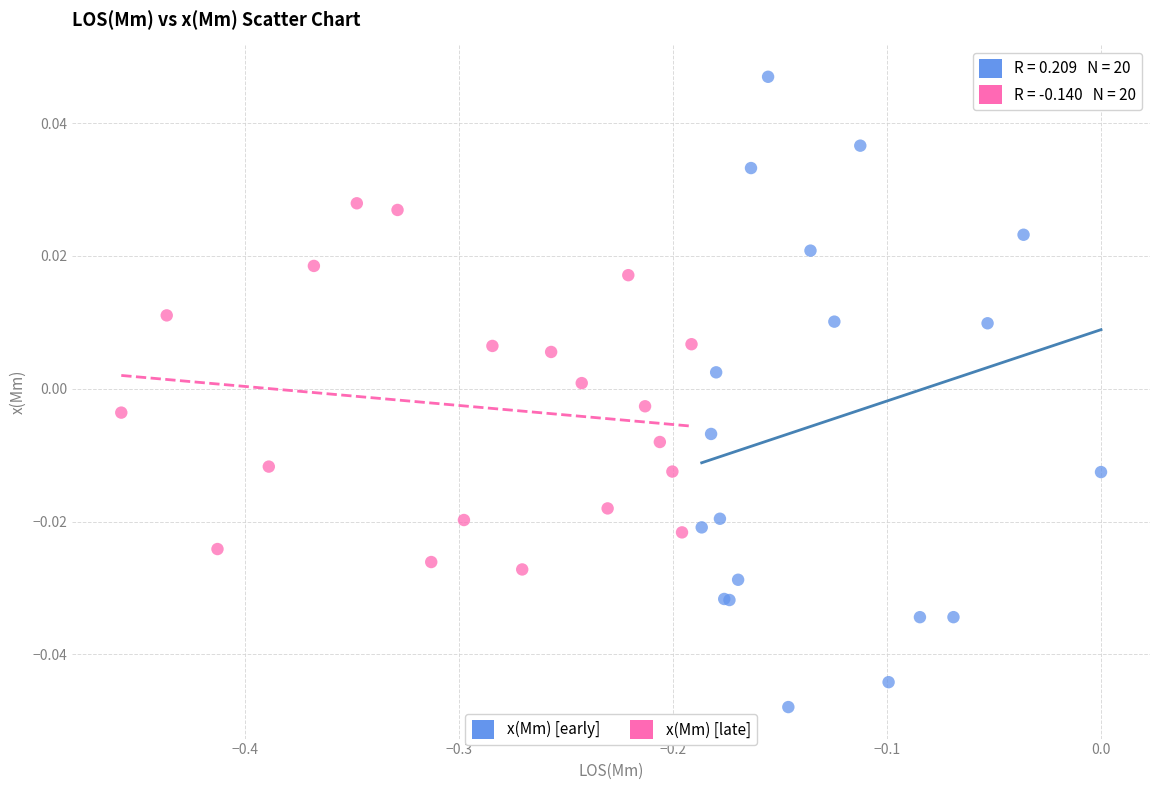

What are all the series names shown in the legend?

x(Mm) [early], x(Mm) [late]